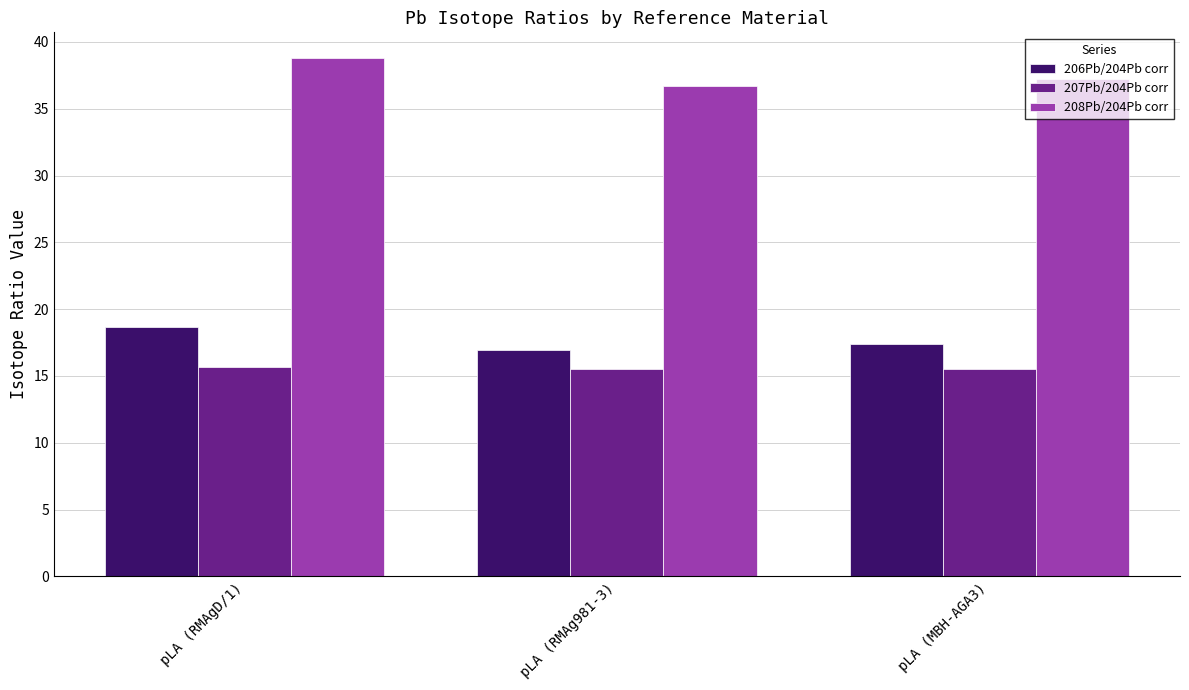

What is the difference between the 206Pb/204Pb corr values at pLA (MBH-AGA3) and pLA (RMAg981-3)?

0.5